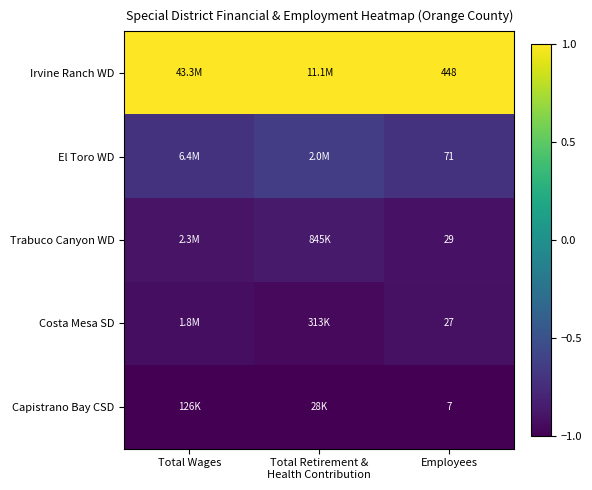

At Employees, list the series in order from smallest to largest.

Capistrano Bay CSD, Costa Mesa SD, Trabuco Canyon WD, El Toro WD, Irvine Ranch WD